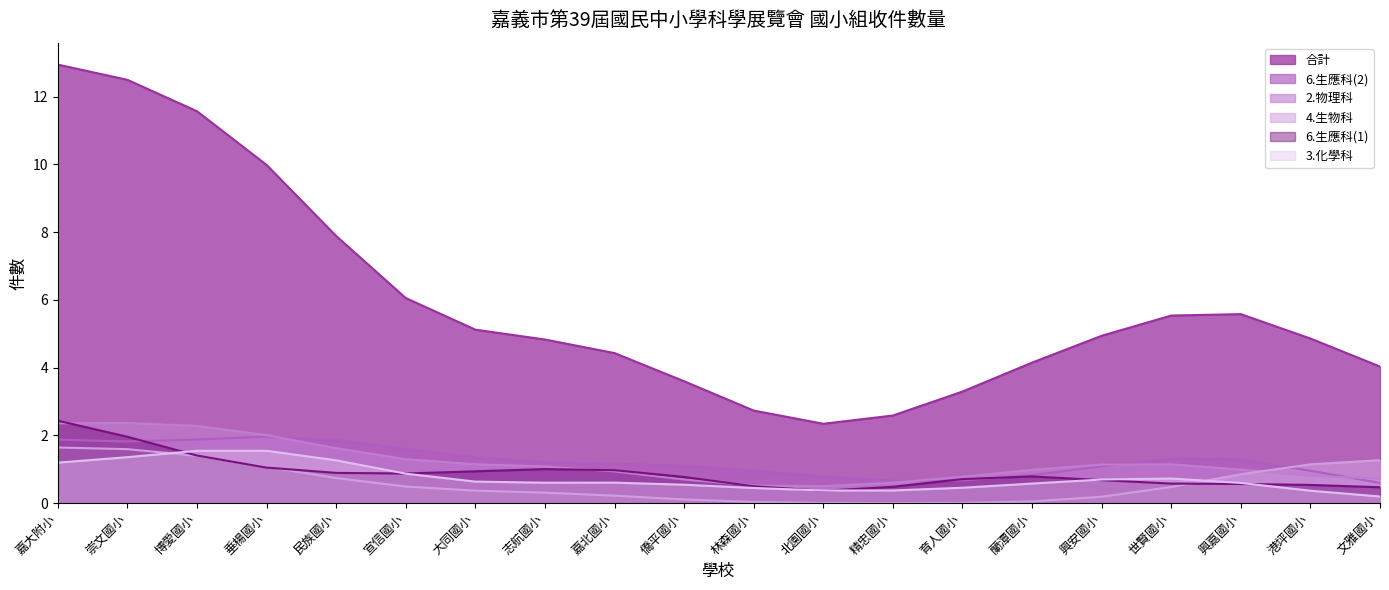

What is the sum of the 合計 values at 垂楊國小 and 民族國小?

17.9